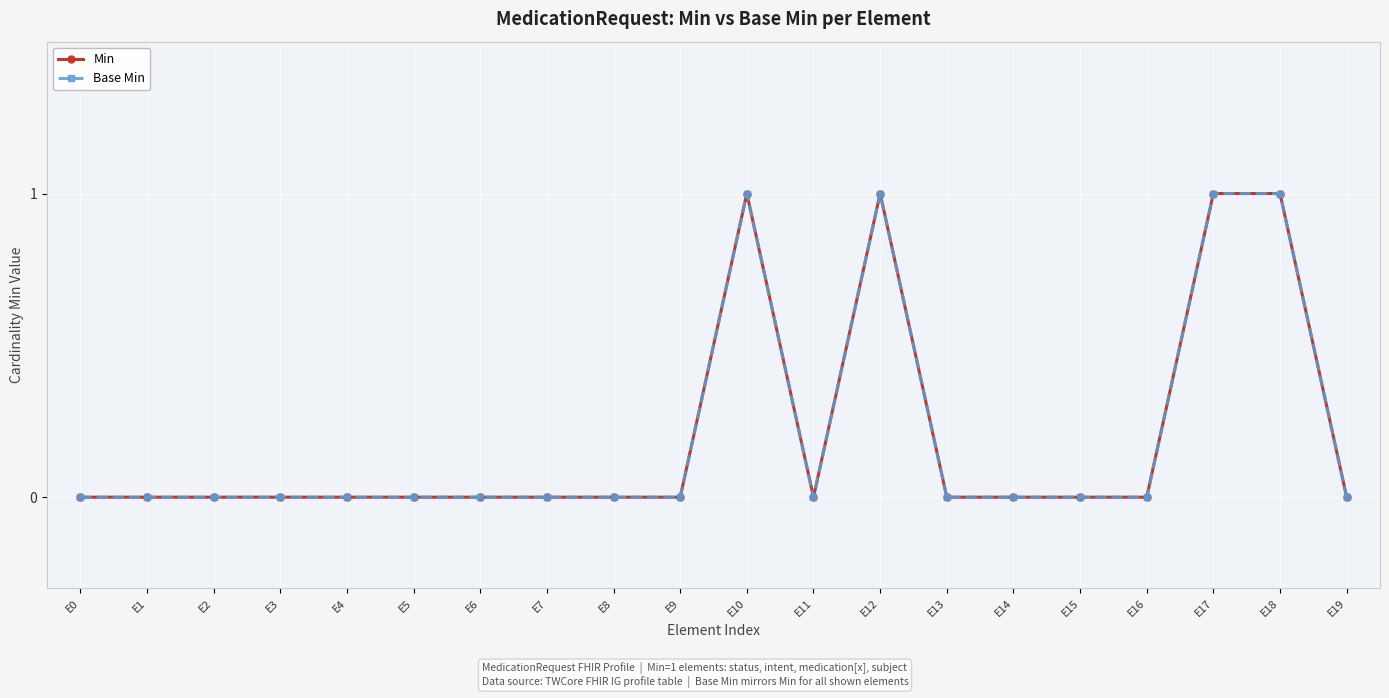

Is this an area chart (filled region under the line)?

No